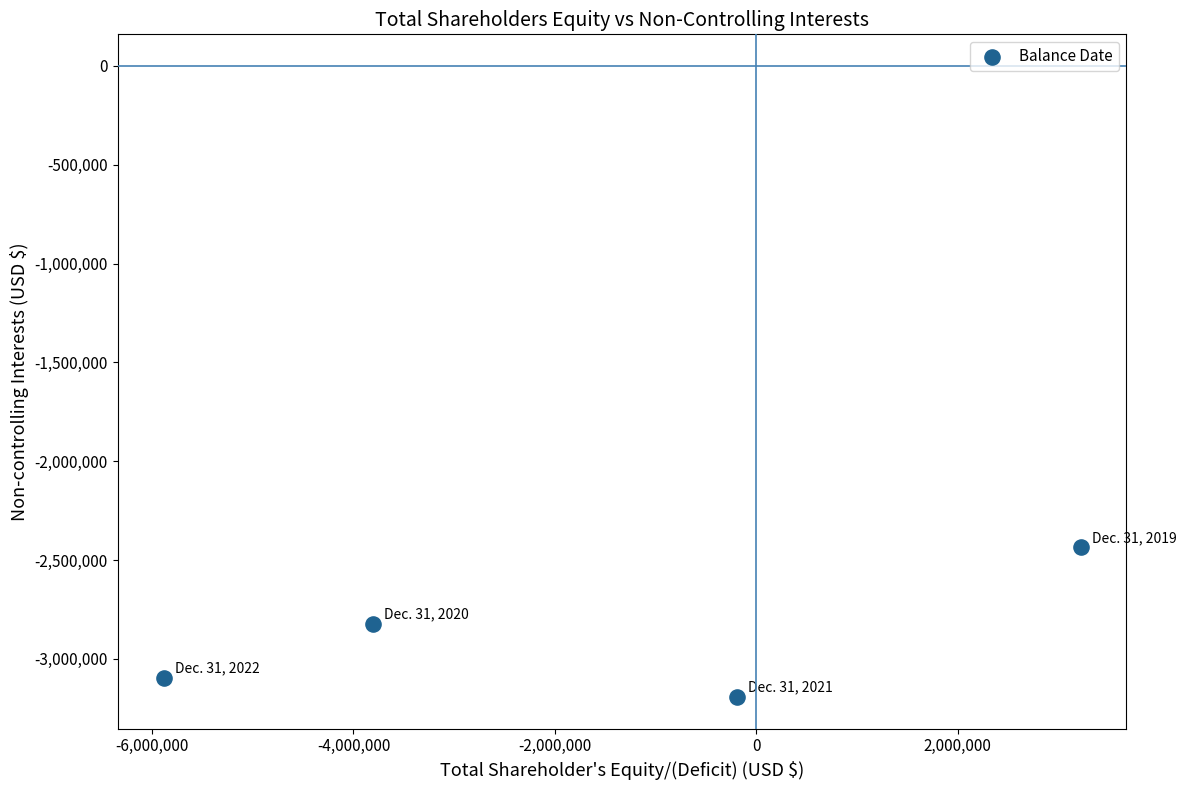

What is the range of Y values (max minus min)?

757417